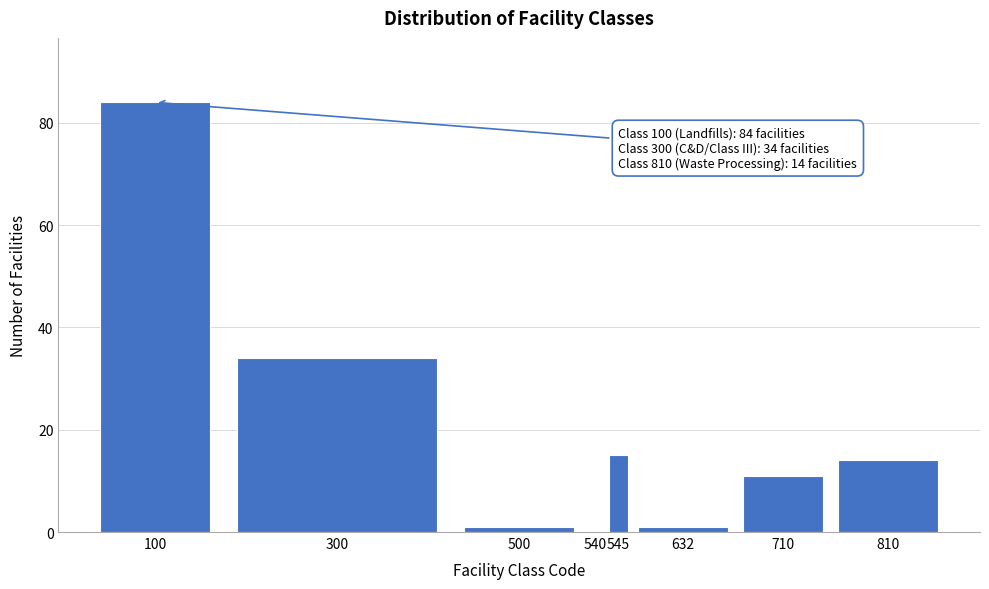

Reading left to right, extract all data points from this chart.

100=84	300=34	500=1	540=0	545=15	632=1	710=11	810=14